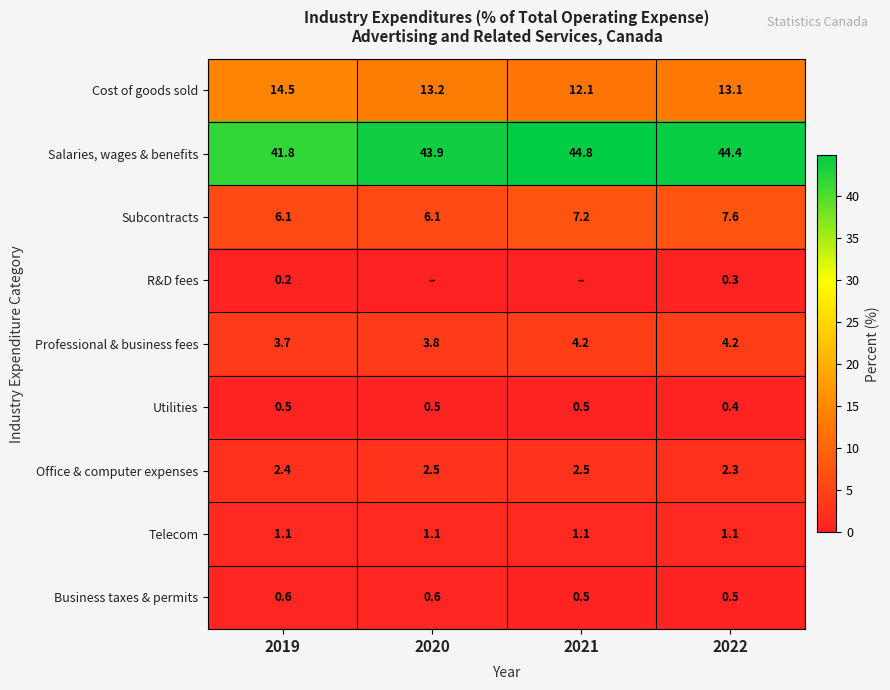

Where does the Subcontracts series first go above 7?

2021